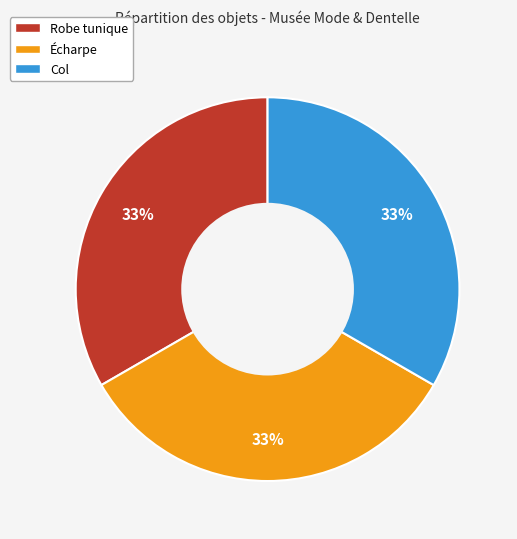

What is the ratio of the value at Col to the value at Robe tunique?

1.0